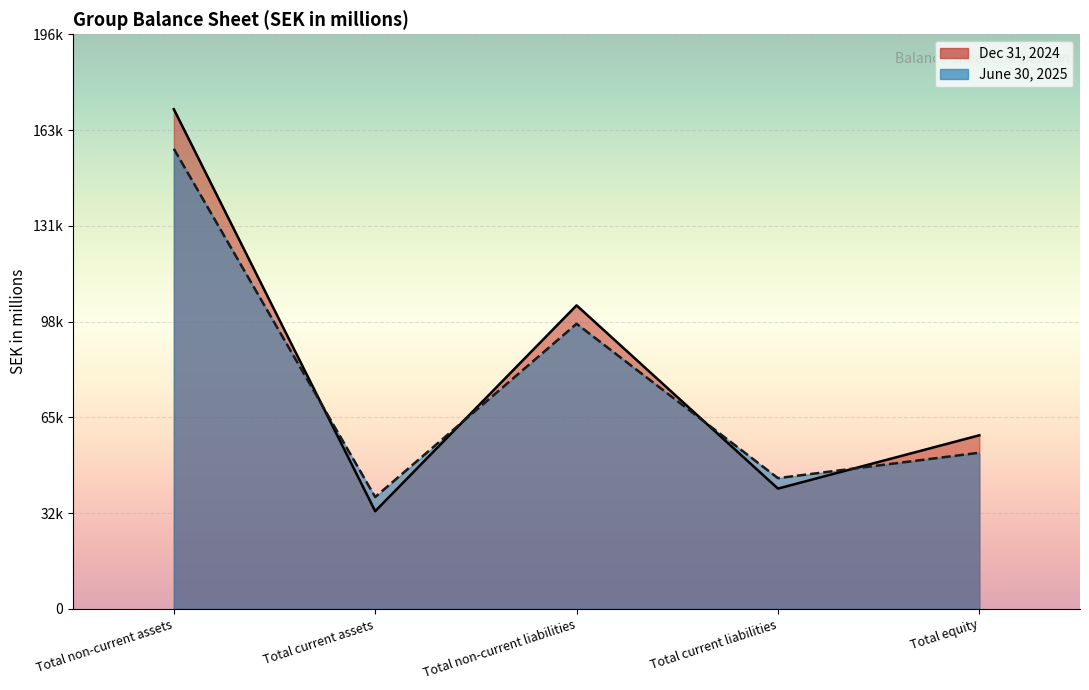

Reading right to left, list all the values displayed in this chart.

Dec 31, 2024: Total equity=59357	Total current liabilities=41122	Total non-current liabilities=103793	Total current assets=33395	Total non-current assets=170877
June 30, 2025: Total equity=53388	Total current liabilities=44698	Total non-current liabilities=97490	Total current assets=38239	Total non-current assets=157336